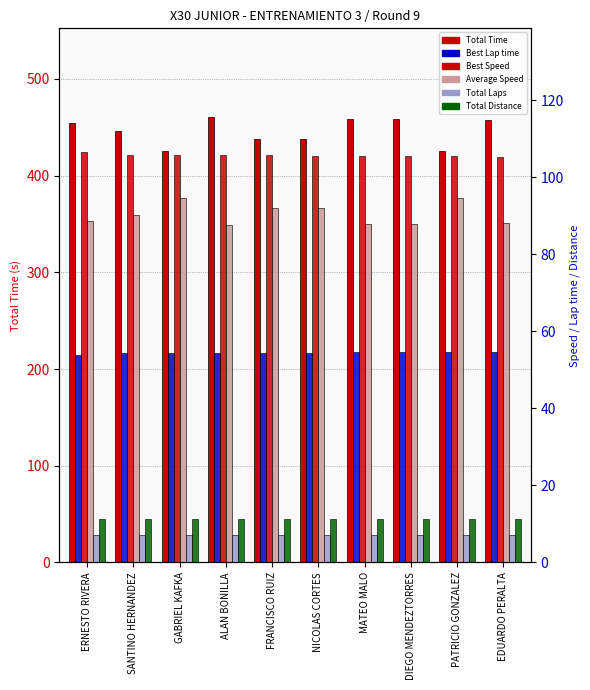

What is the spread (max minus min) of values at PATRICIO GONZALEZ?

418.6